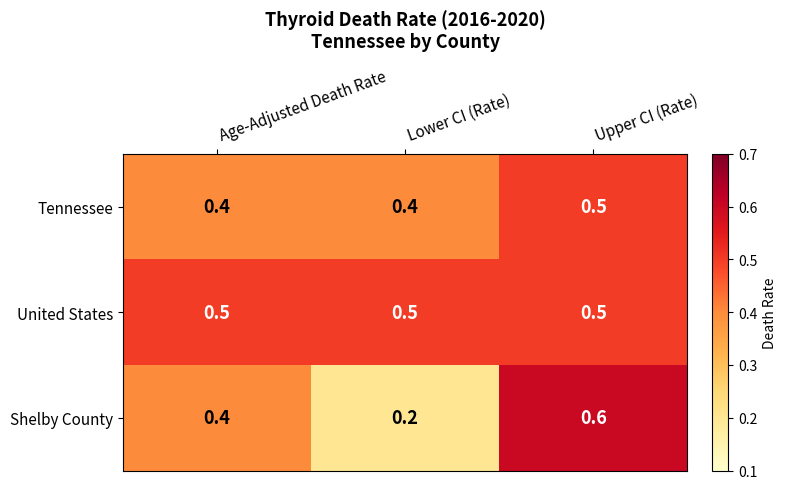

Reading left to right, transcribe all the data shown in this chart.

Tennessee: 0.4	0.4	0.5
United States: 0.5	0.5	0.5
Shelby County: 0.4	0.2	0.6